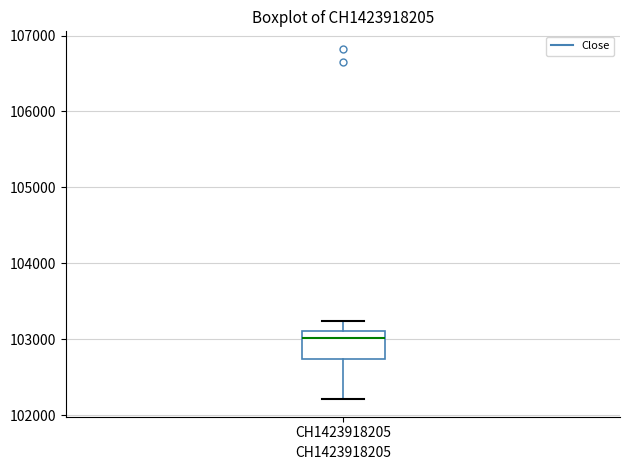

Where is the lower edge of the box for CH1423918205 on the y-axis? The values are not printed on the chart, so give them approximately, as read against the axis.

102700